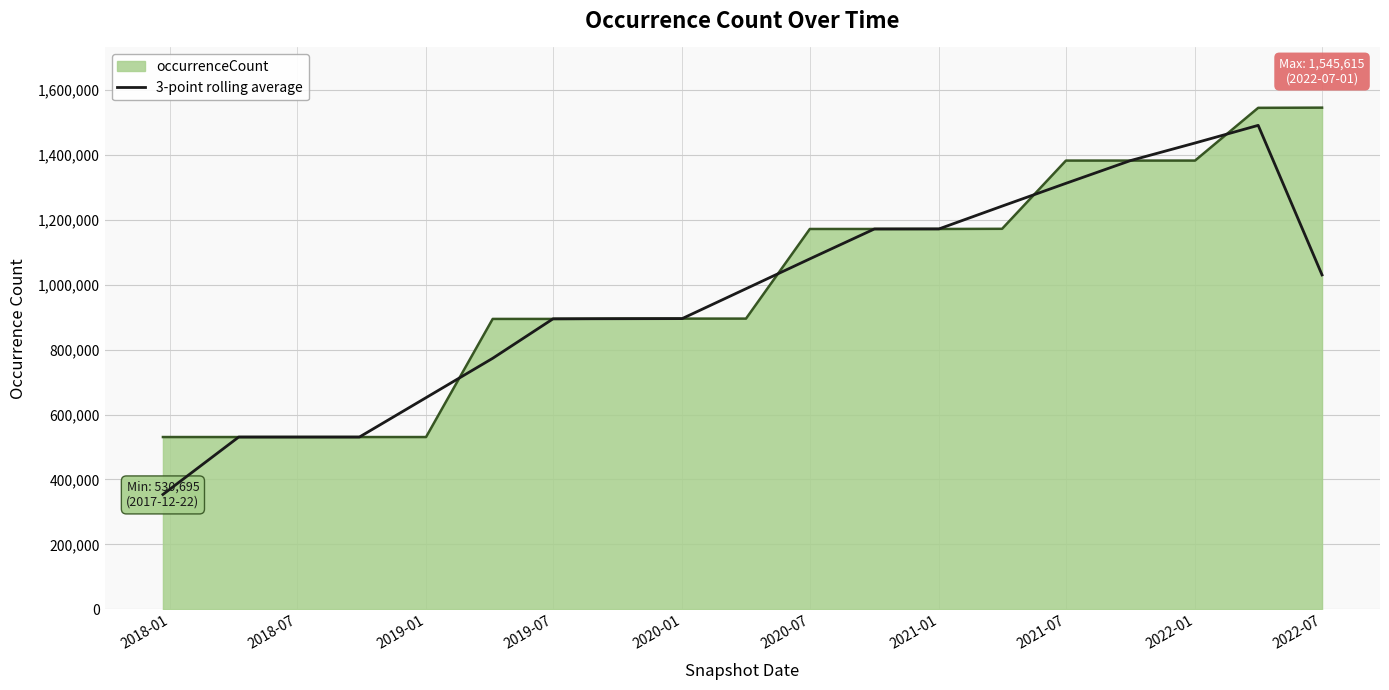

What is the minimum value shown in the chart?

353796.7